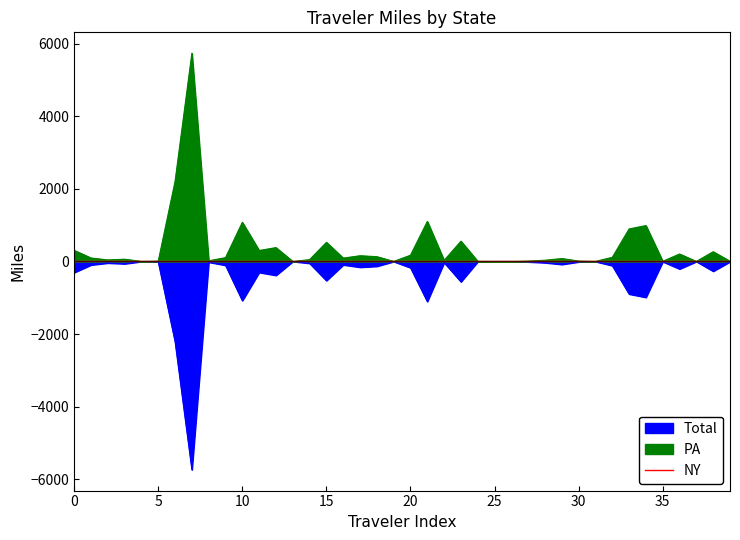

Is it true that the value at 36 is 0.0?

True